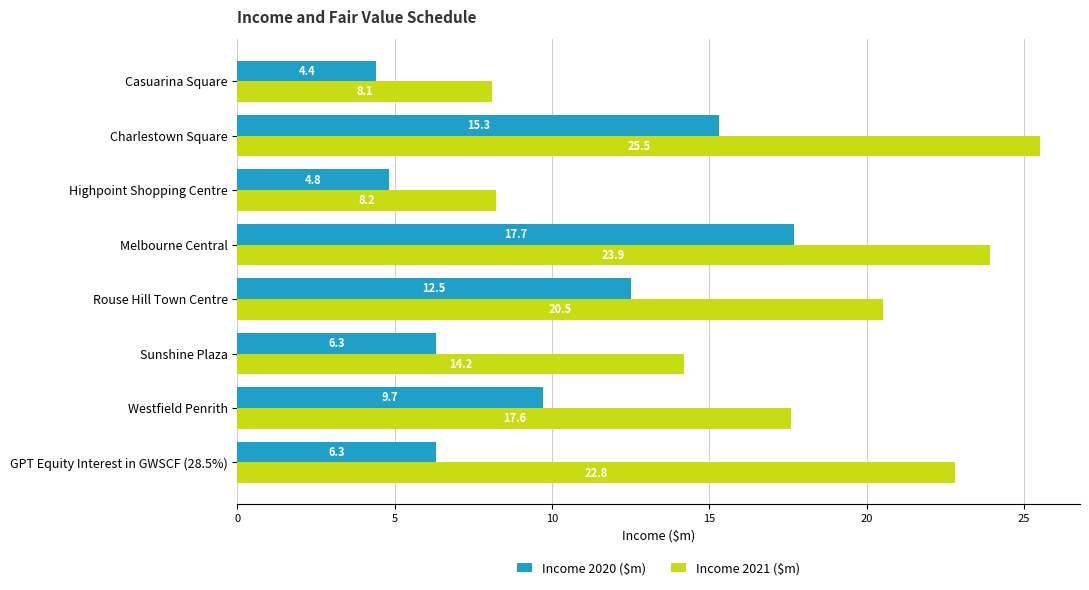

At how many categories does at least one series exceed 8?

8